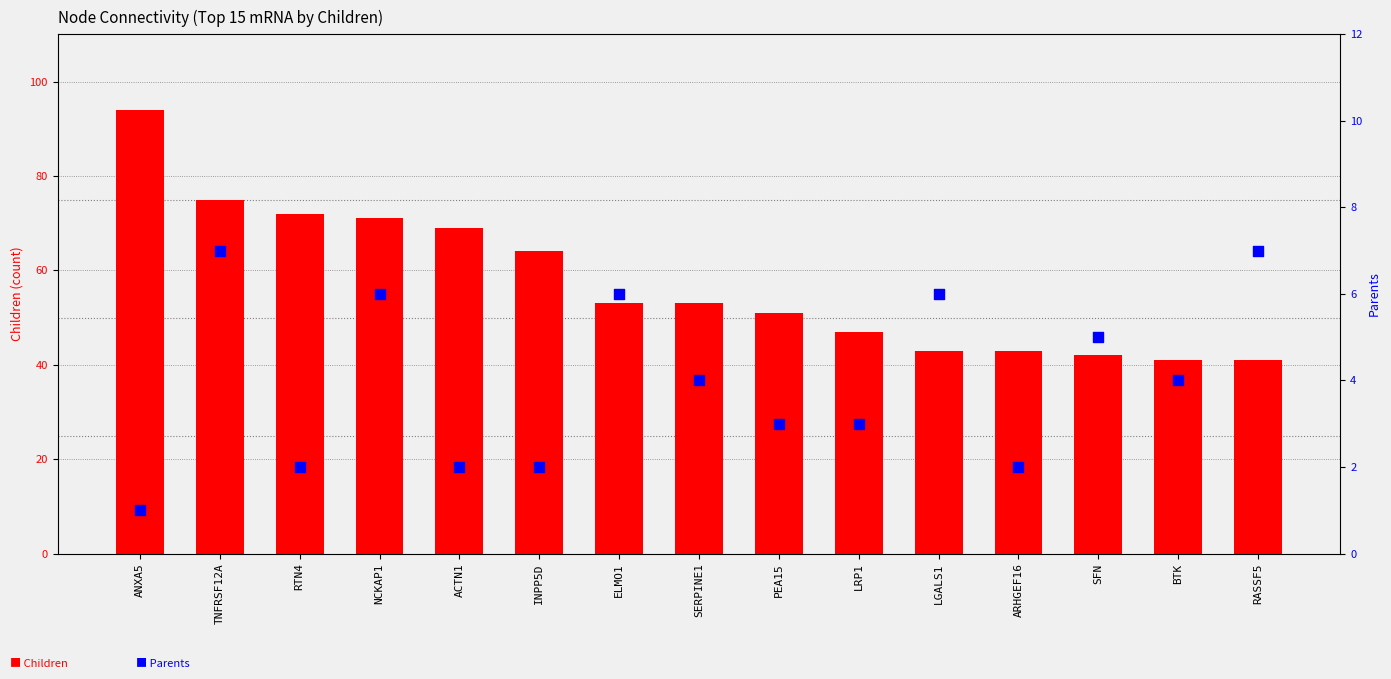

Which series reaches the minimum Y coordinate?

Parents